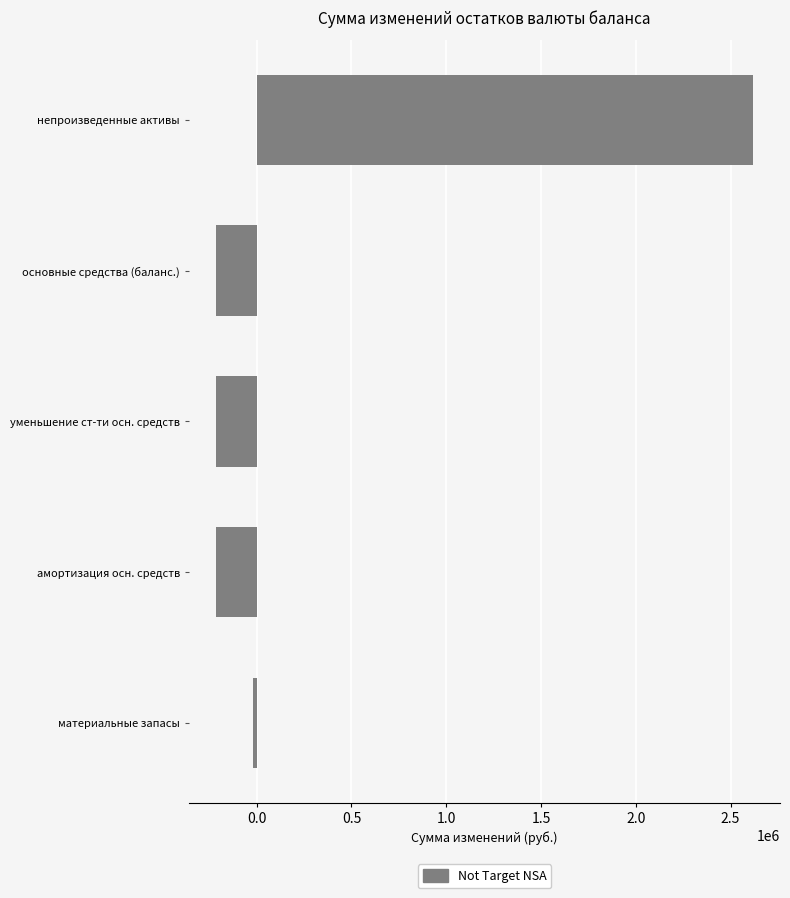

The value at уменьшение ст-ти осн. средств is -215367.4. True or false?

True